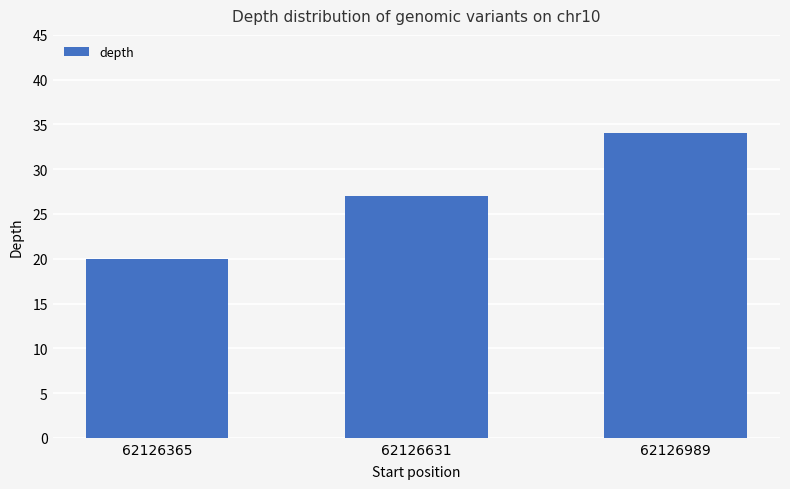

What is the greatest value displayed?

34